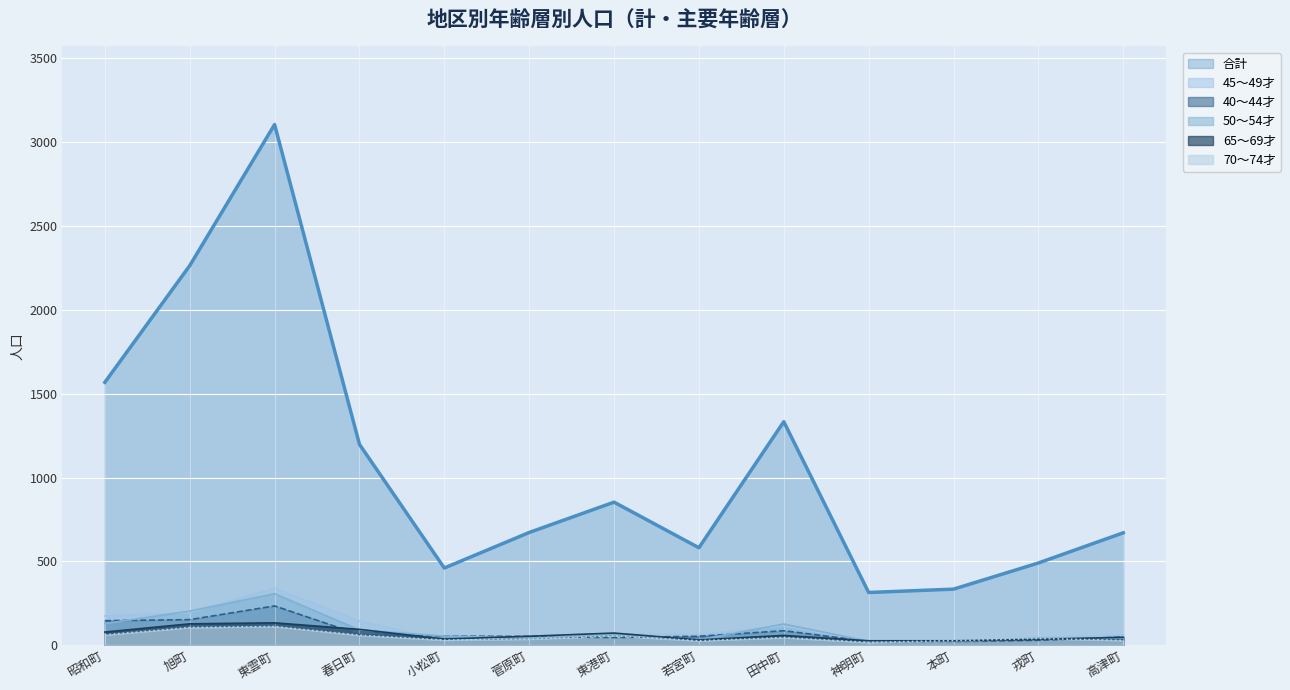

At 高津町, list the series in order from smallest to largest.

70～74才, 50～54才, 65～69才, 40～44才, 45～49才, 合計